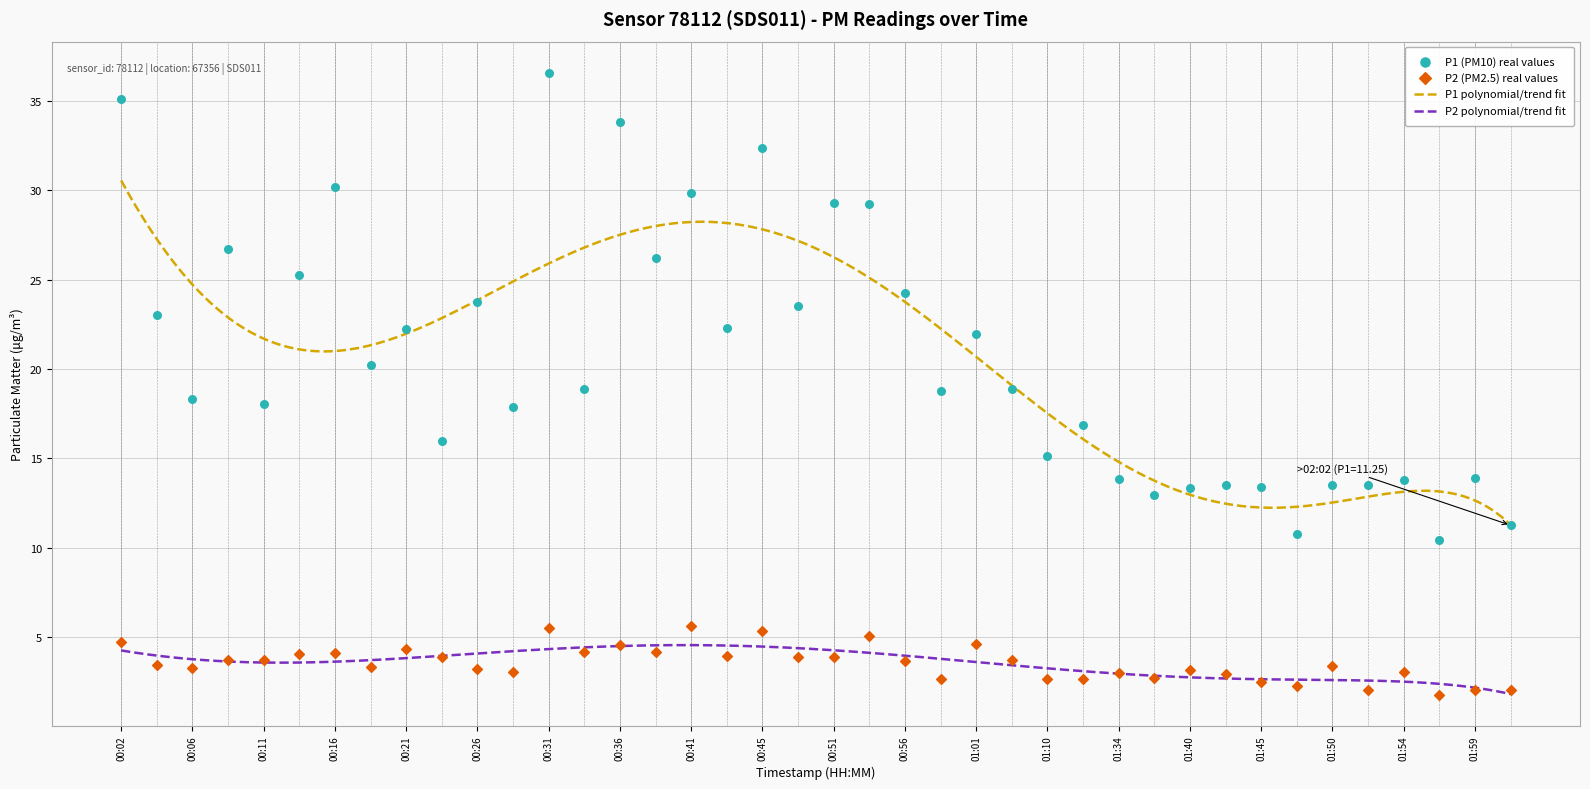

At which category is the sum across all series the highest?

00:31